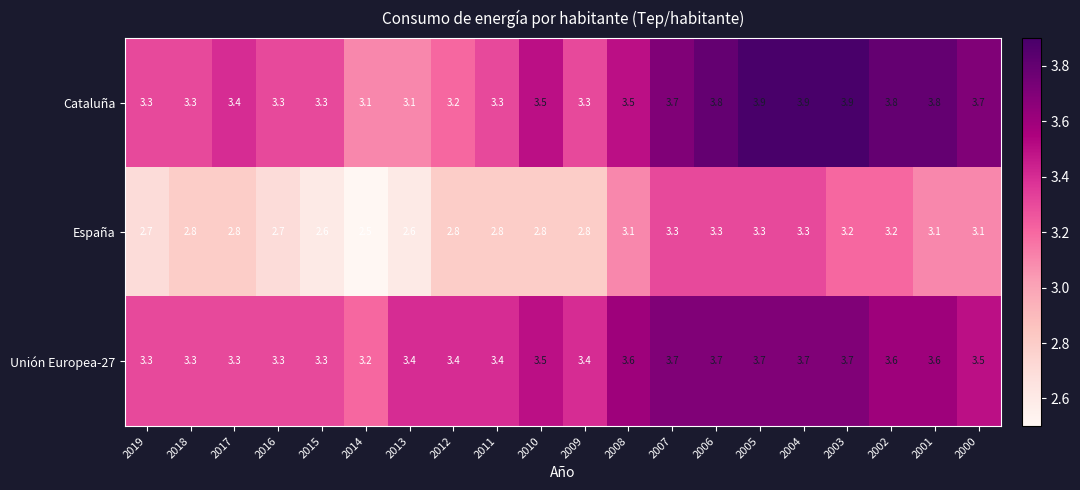

At how many categories does at least one series exceed 3?

20